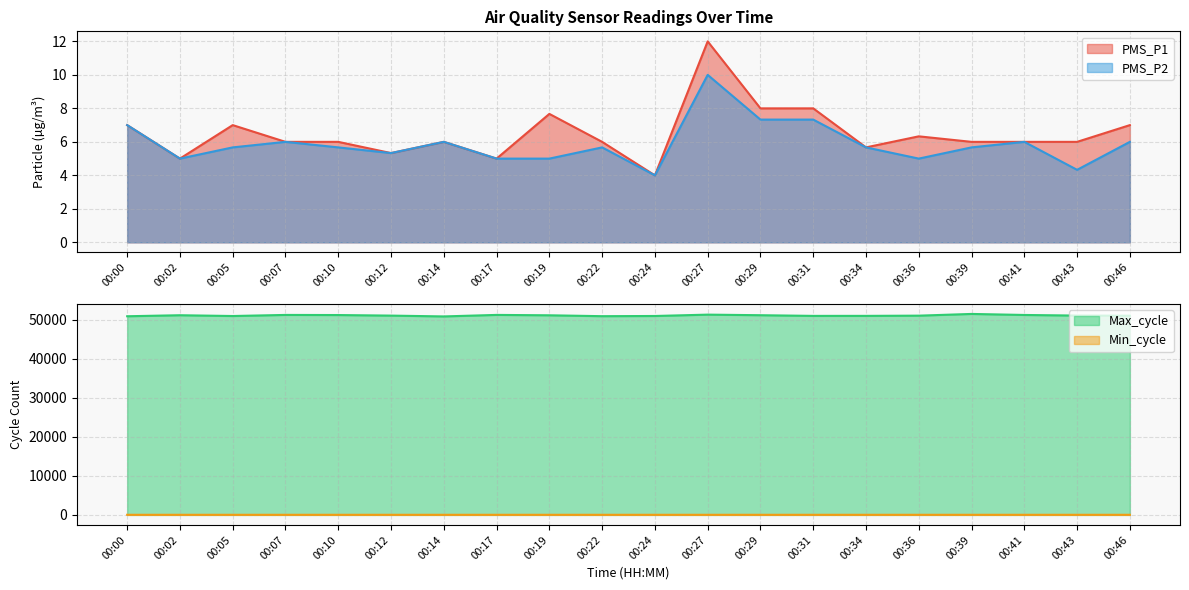

At which label is PMS_P2 closest to 7?

00:00